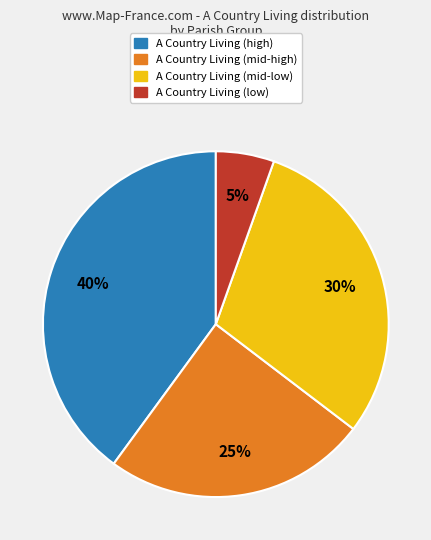

How many segments does this pie chart have?

4